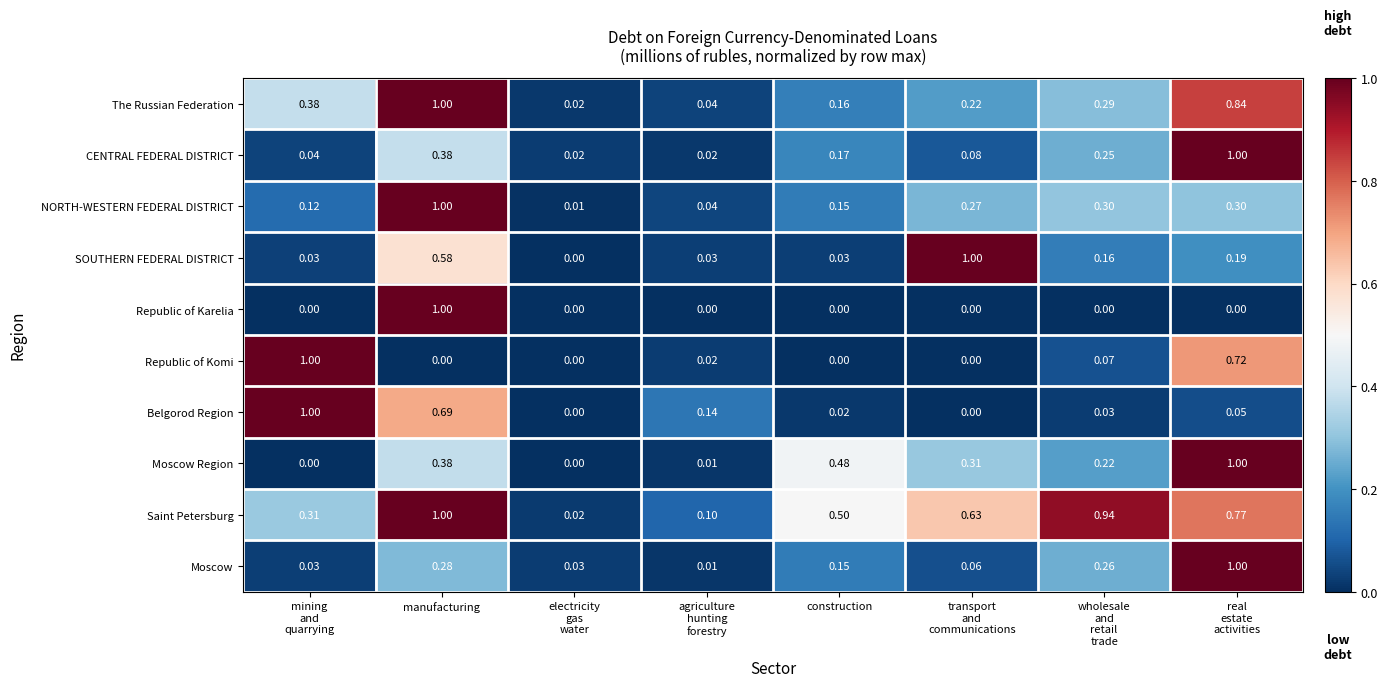

At which category is the sum across all series the highest?

manufacturing